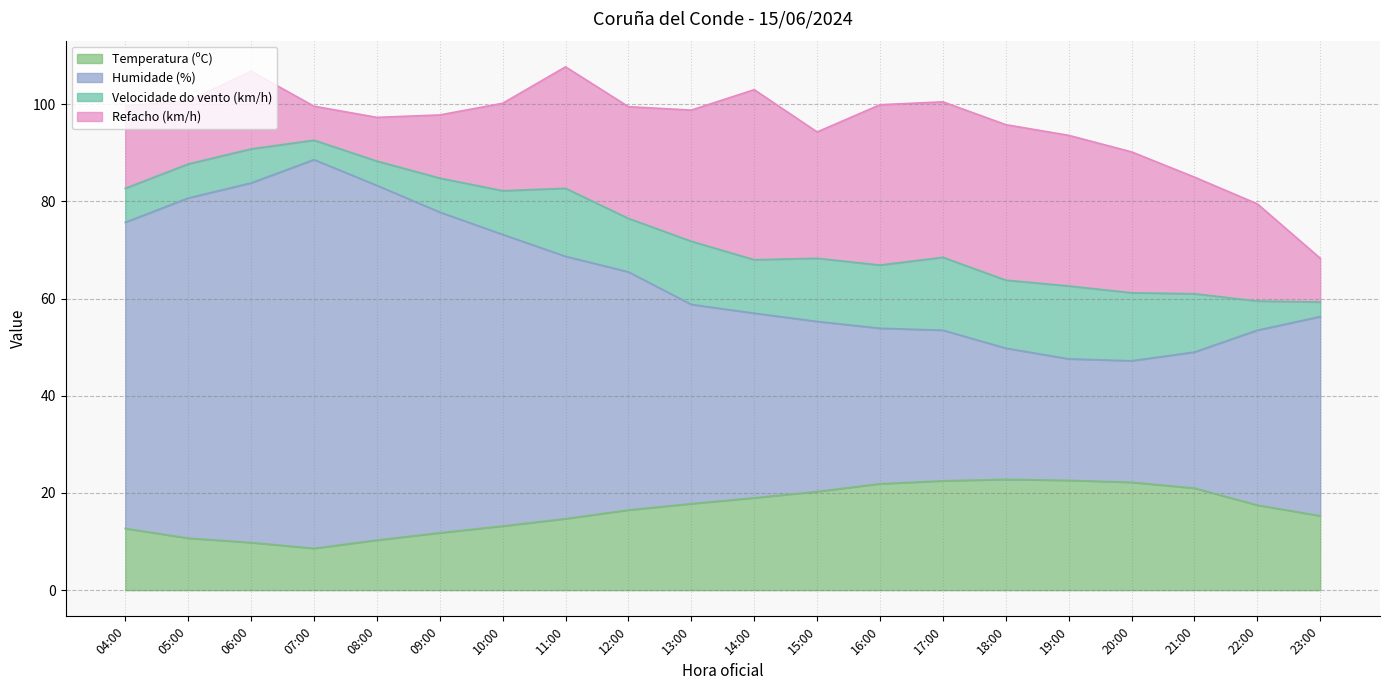

What is the total value across all series at 17:00?

100.5